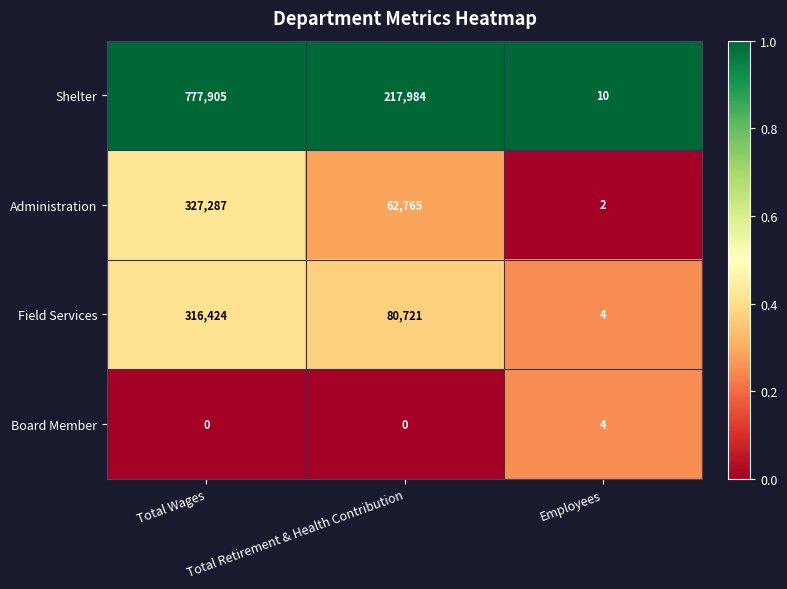

Which series has the largest range (max minus min)?

Shelter